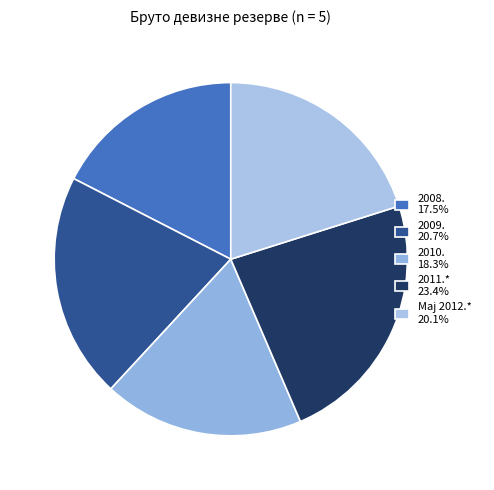

What is the ratio of the value at 2010. to the value at 2011.*?

0.8